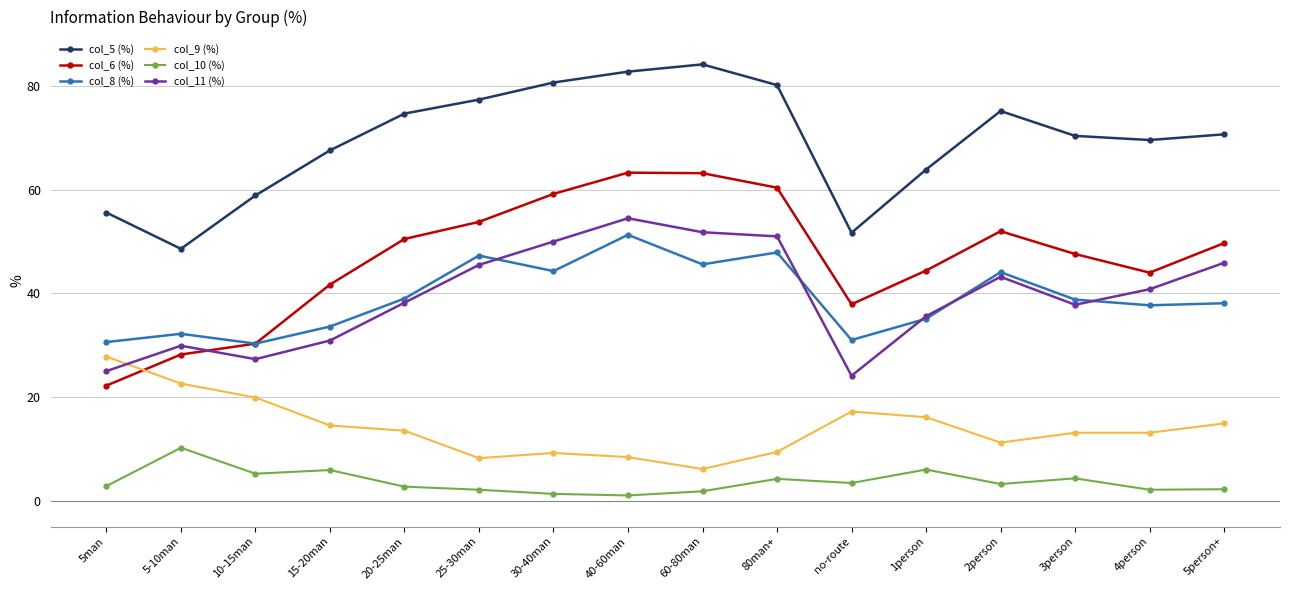

At which category is the sum across all series the highest?

40-60man